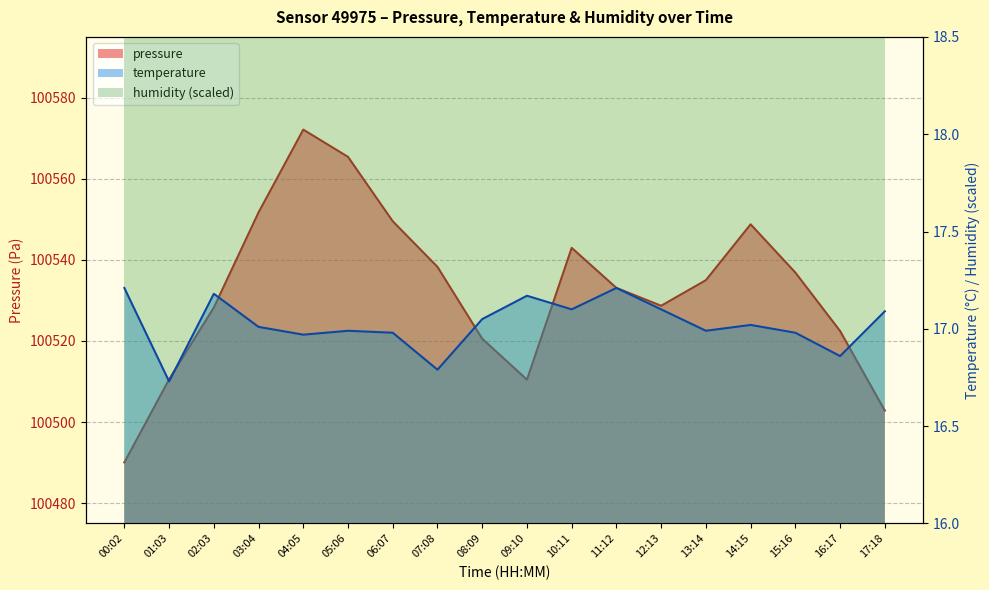

Is the value of temperature at 03:04 greater than the value of pressure at 11:12?

No